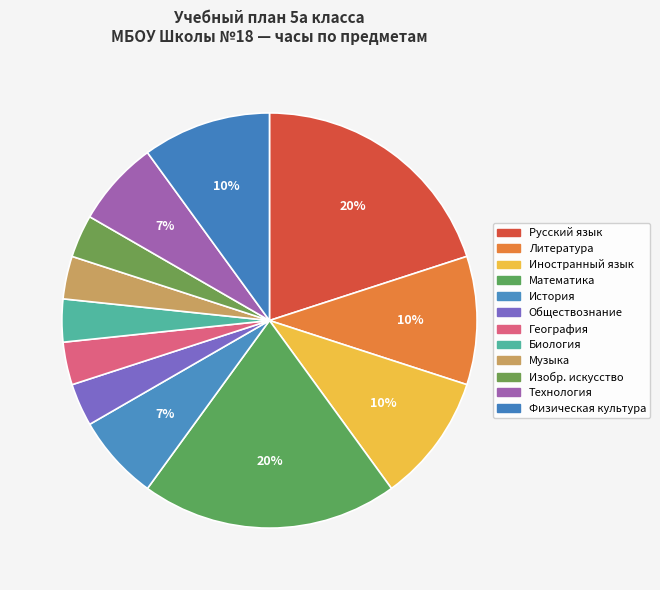

Count the number of slices in the pie.

12